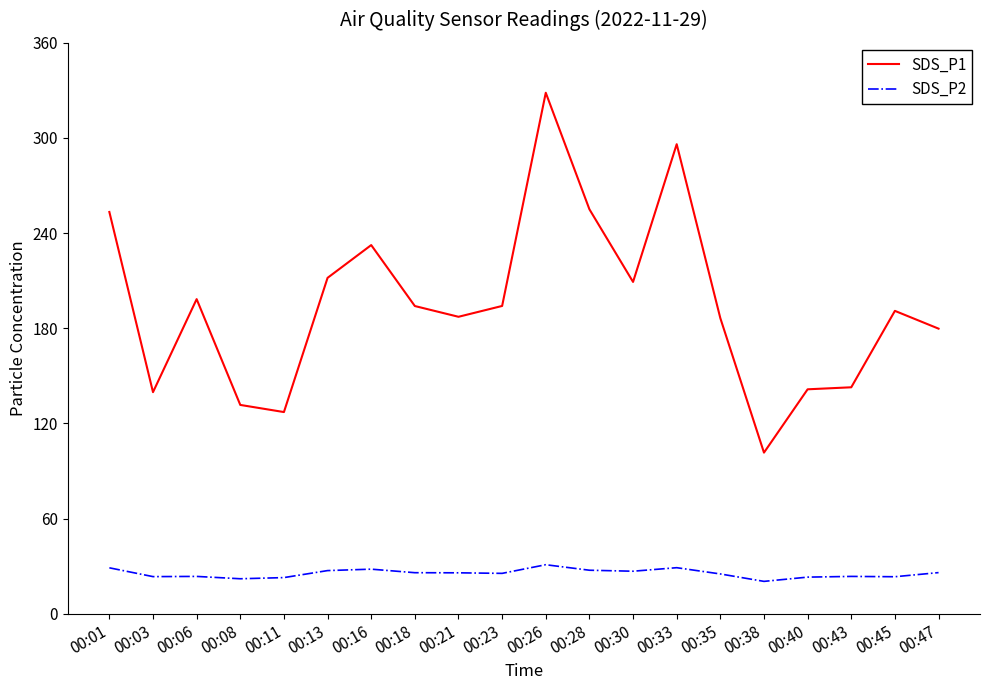

True or false: SDS_P1 and SDS_P2 cross at least once.

False